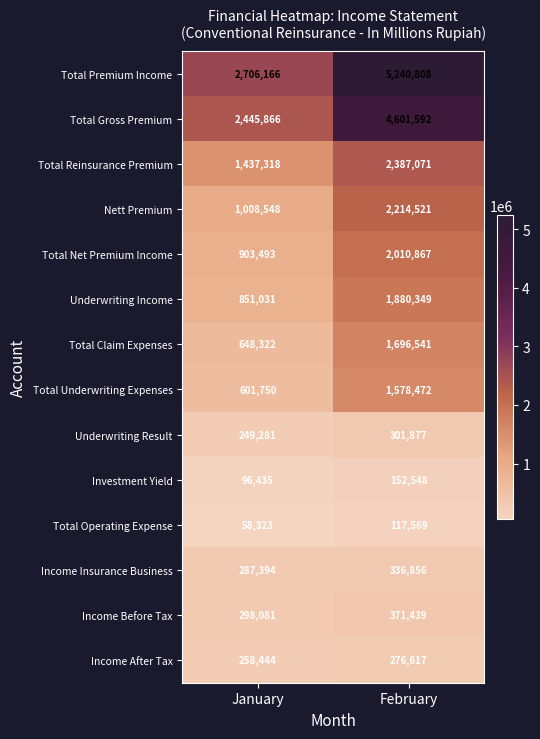

What is the total value across all series at February?

23167127